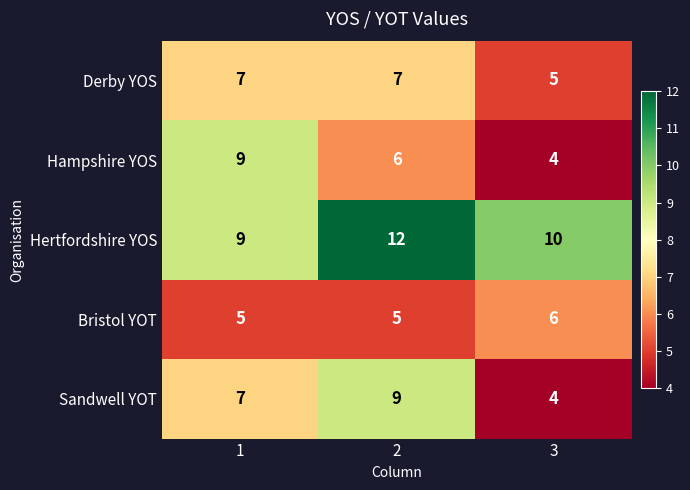

How many Bristol YOT values are between 5 and 6?

3